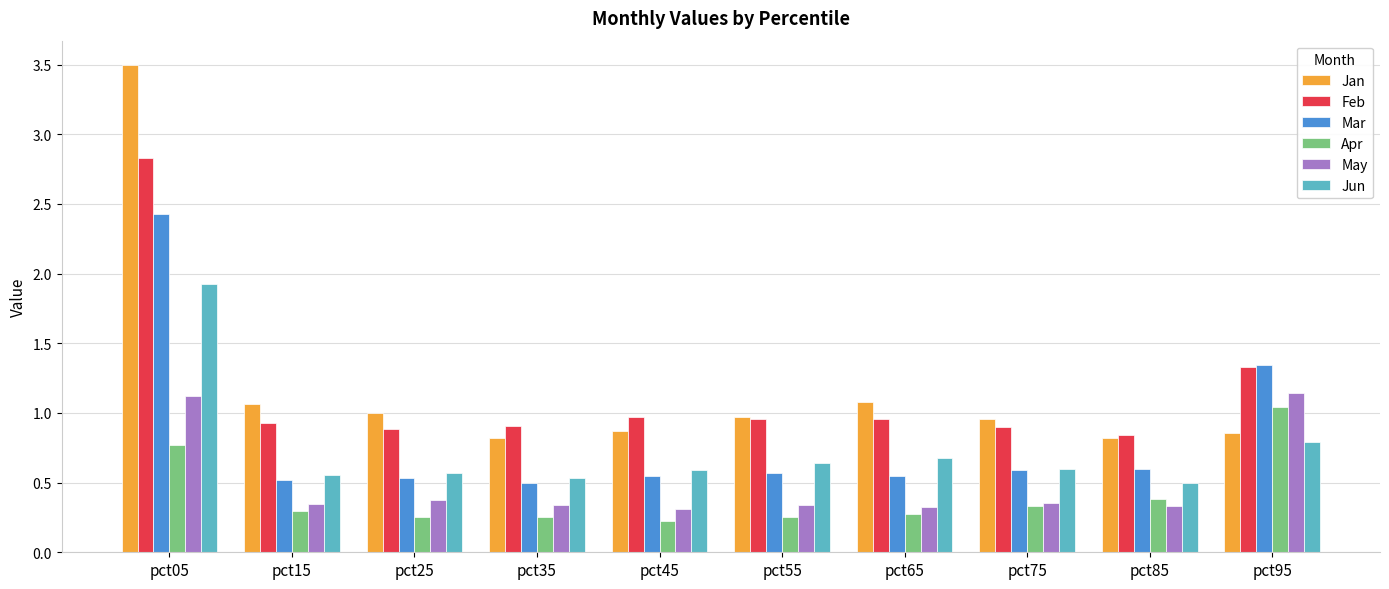

What is the total value across all series at pct55?

3.7